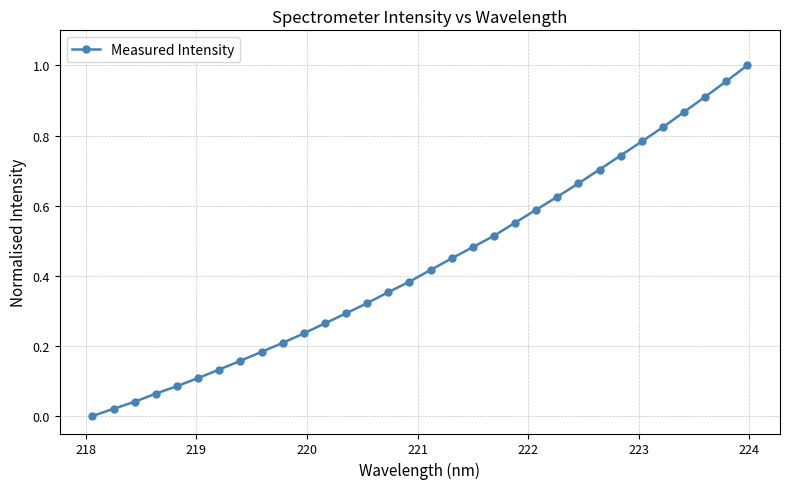

True or false: there are more than 2 points higher than both neighbors.

False